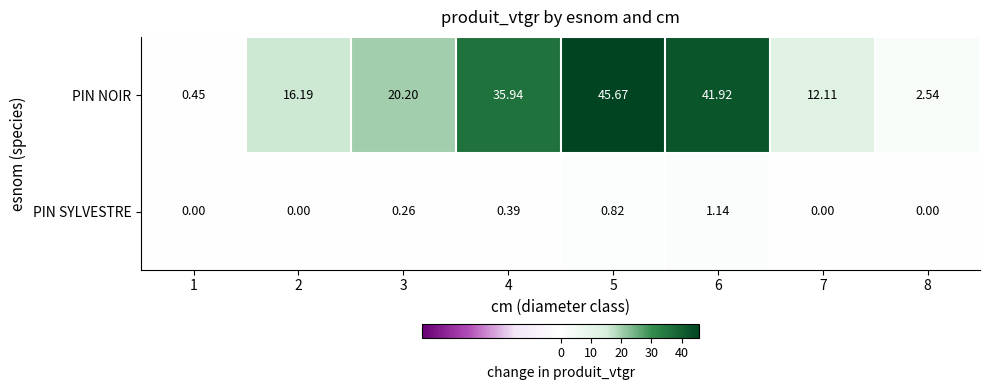

Which series has the largest total across all categories?

PIN NOIR